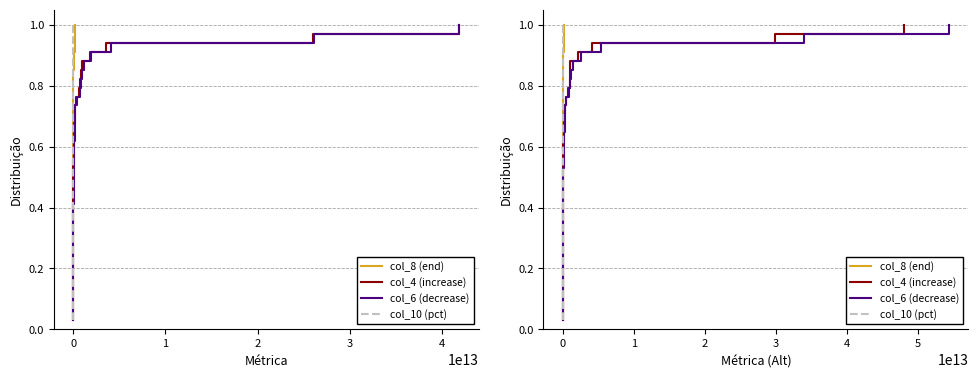

True or false: col_8 (end) has more than 2 points higher than both neighbors.

False